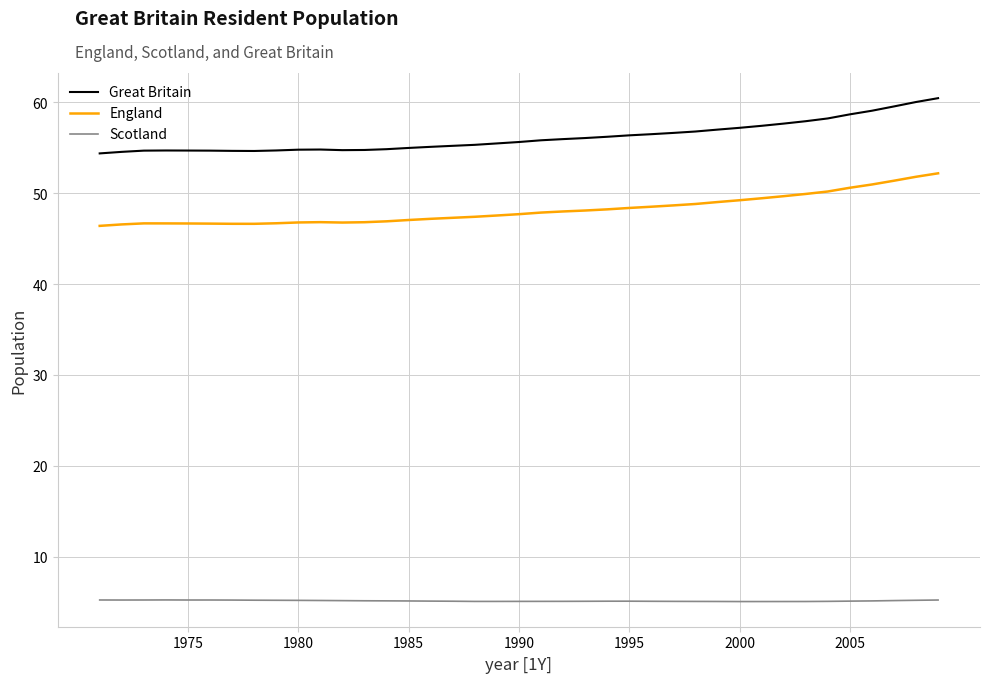

What is the smallest value displayed?

5.1